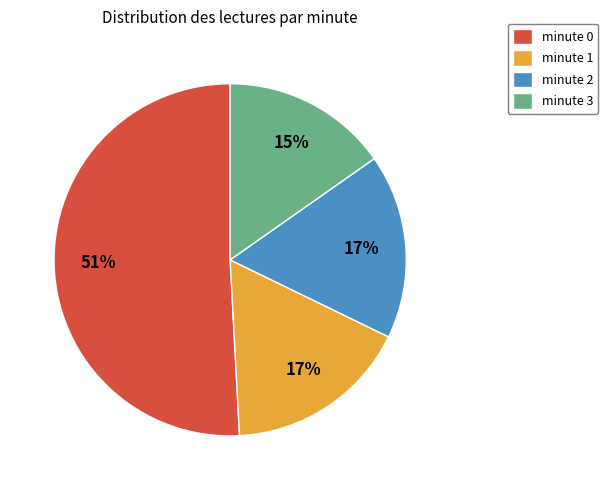

How many segments does this pie chart have?

4